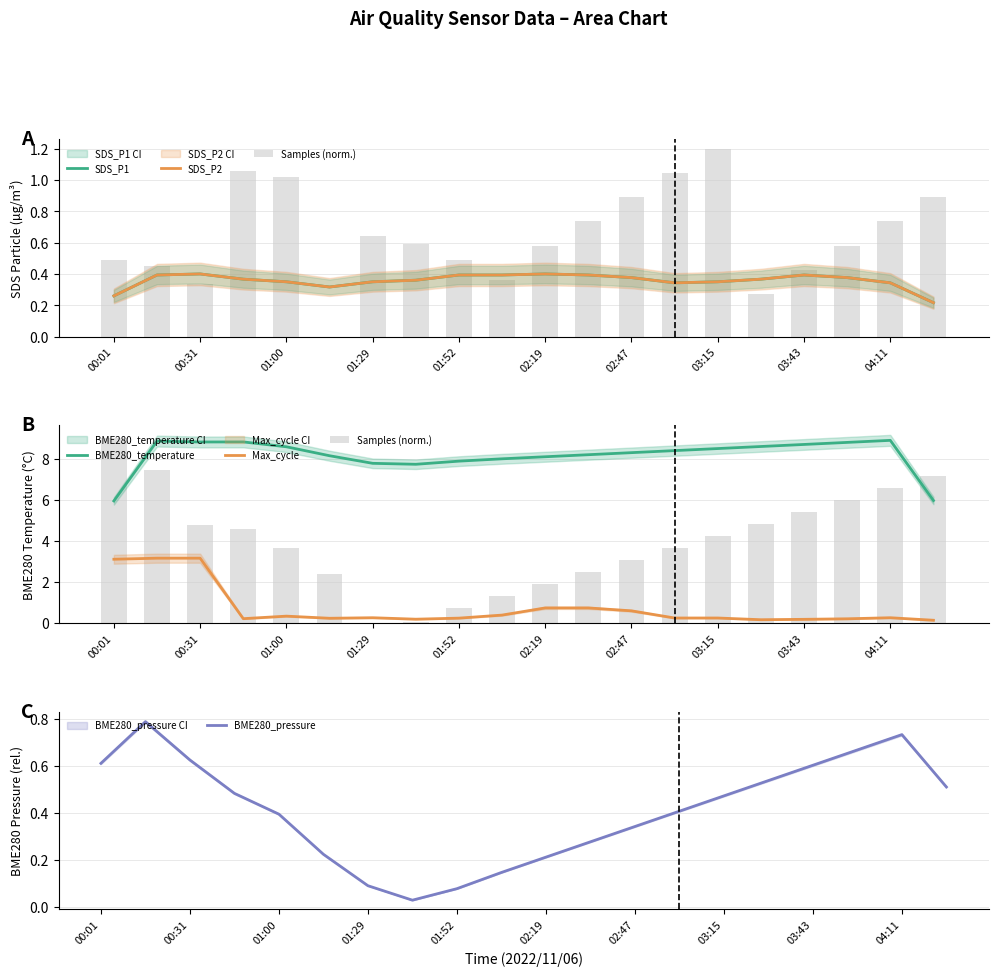

Which series has the widest spread of values?

Samples (norm.)